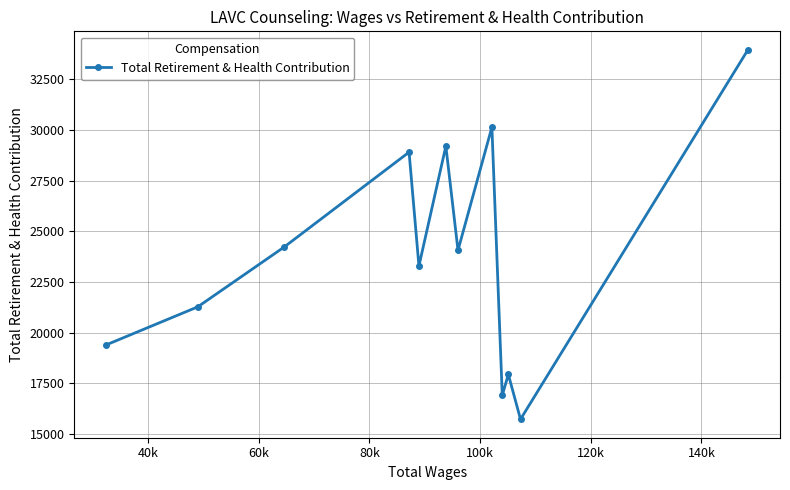

What is the value of the 1st point from the left?

19399